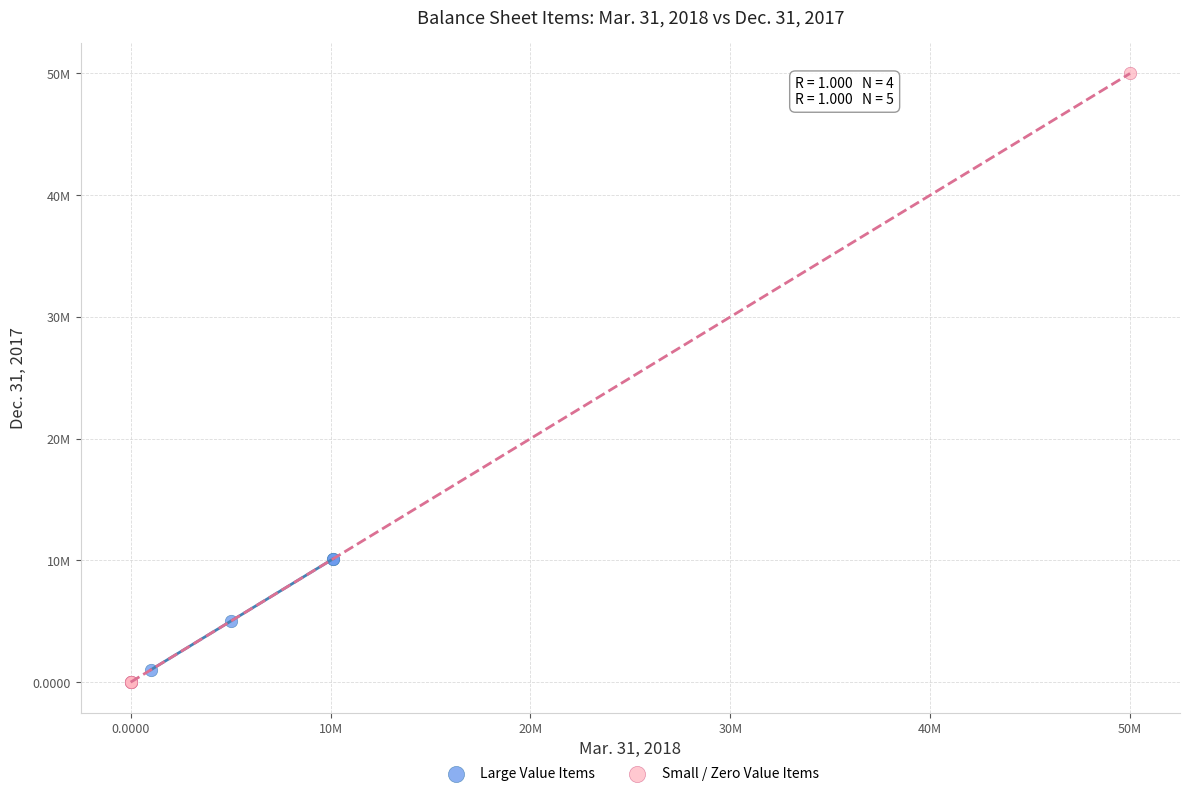

Which series contains the lowest Y value?

Small / Zero Value Items